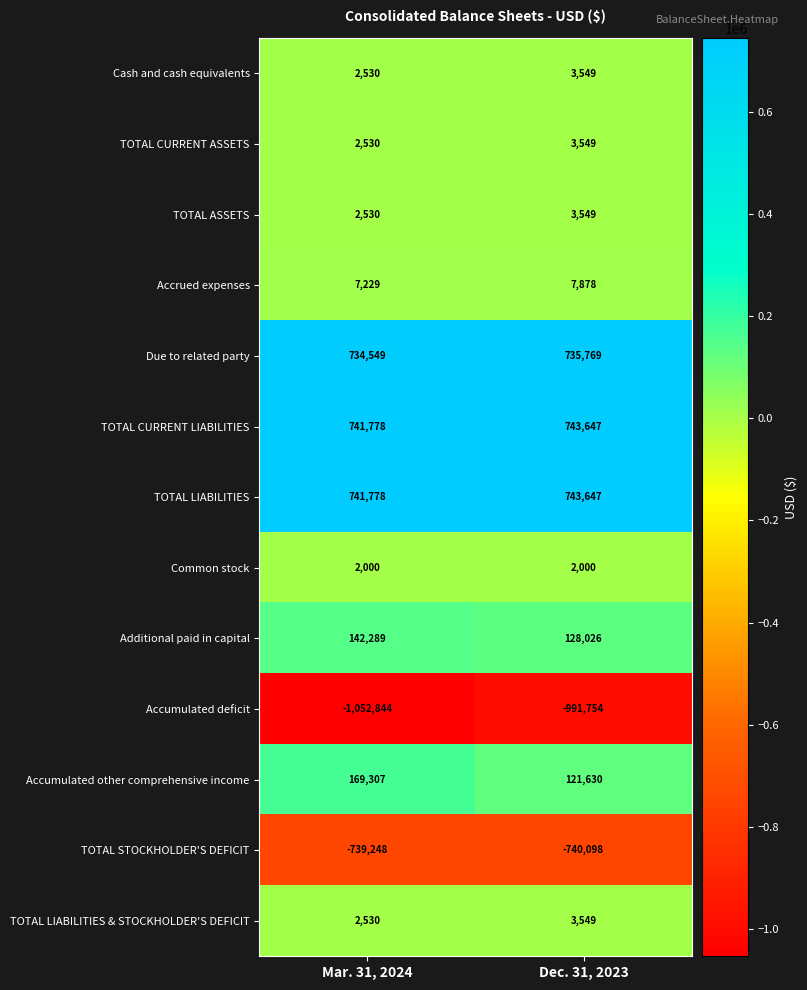

Rank the categories by Due to related party value from lowest to highest.

Mar. 31, 2024, Dec. 31, 2023